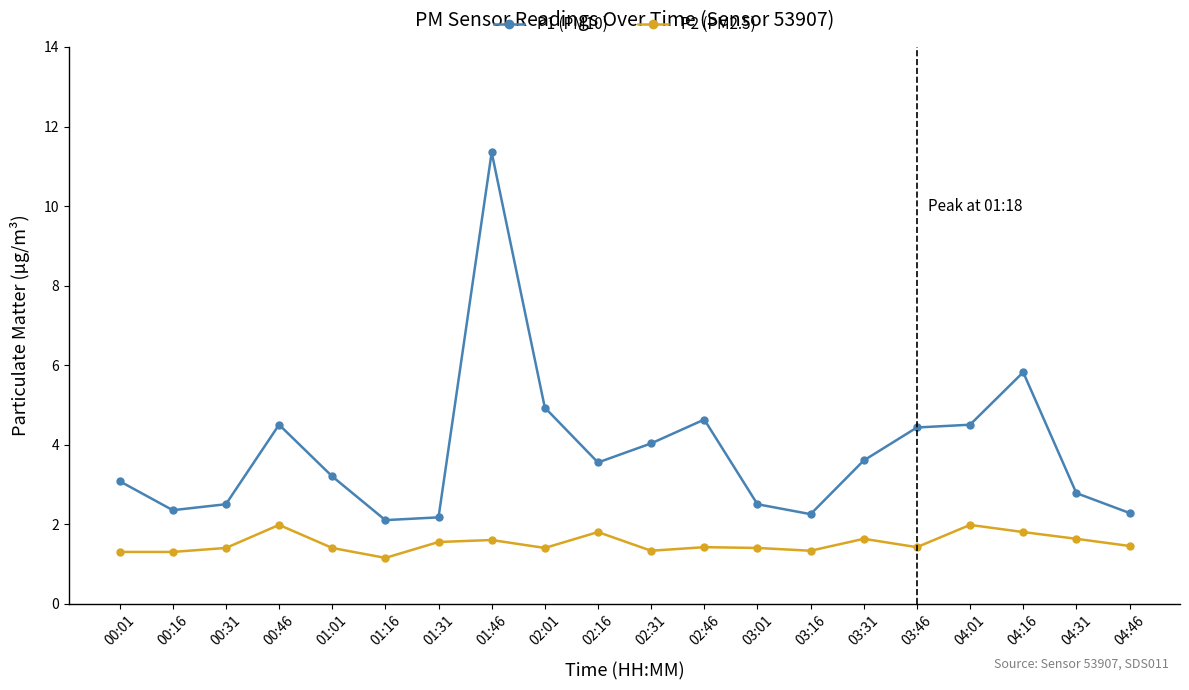

Which series changed the most between 02:31 and 04:16?

P1 (PM10)